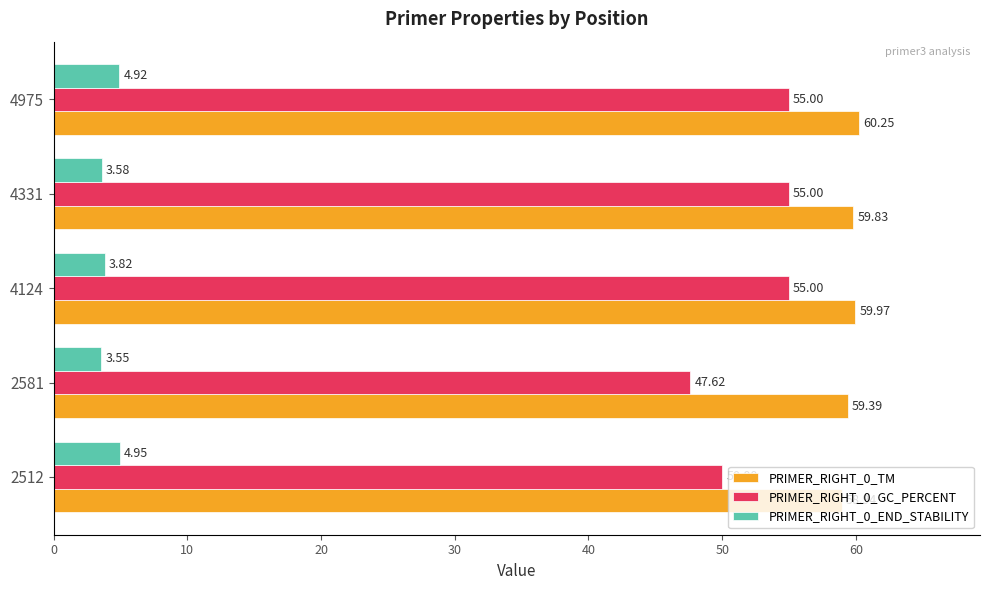

What is the highest value of the PRIMER_RIGHT_0_TM series?

60.3